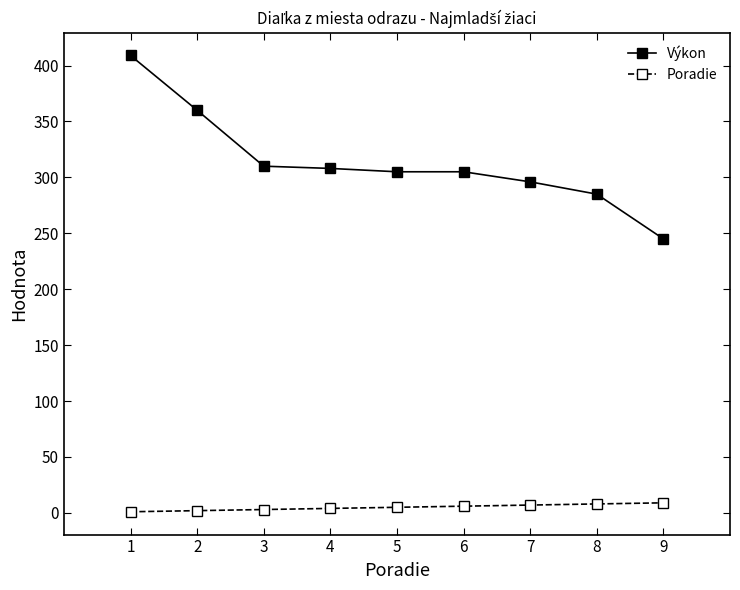

What is the sum of all Výkon values?

2823